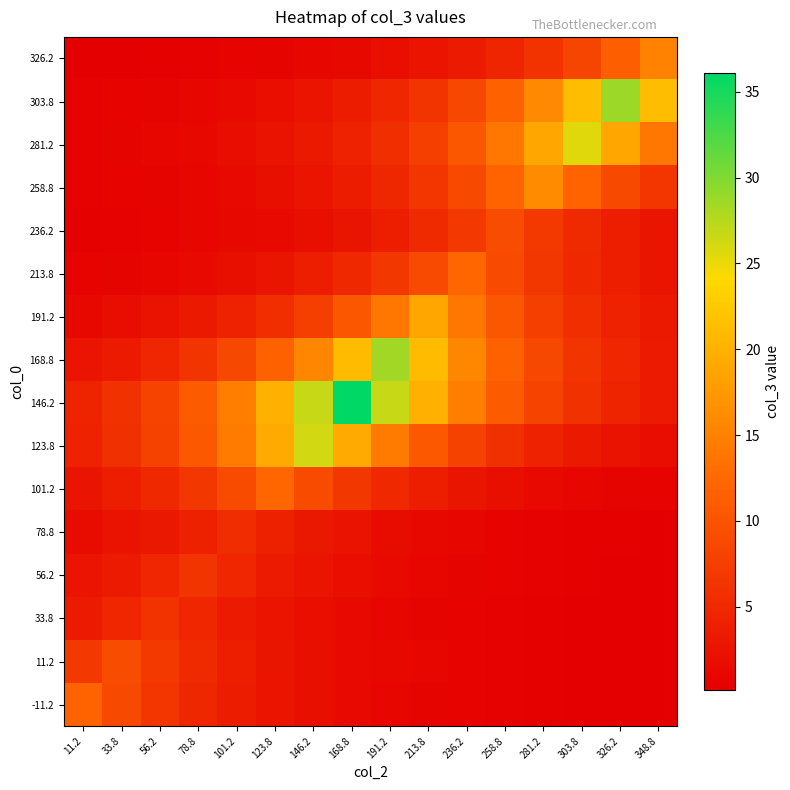

Which series has the largest total across all categories?

146.2